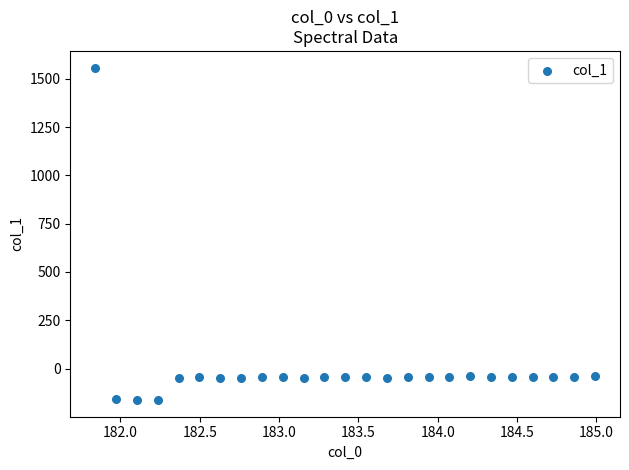

What is the range of Y values (max minus min)?

1720.6